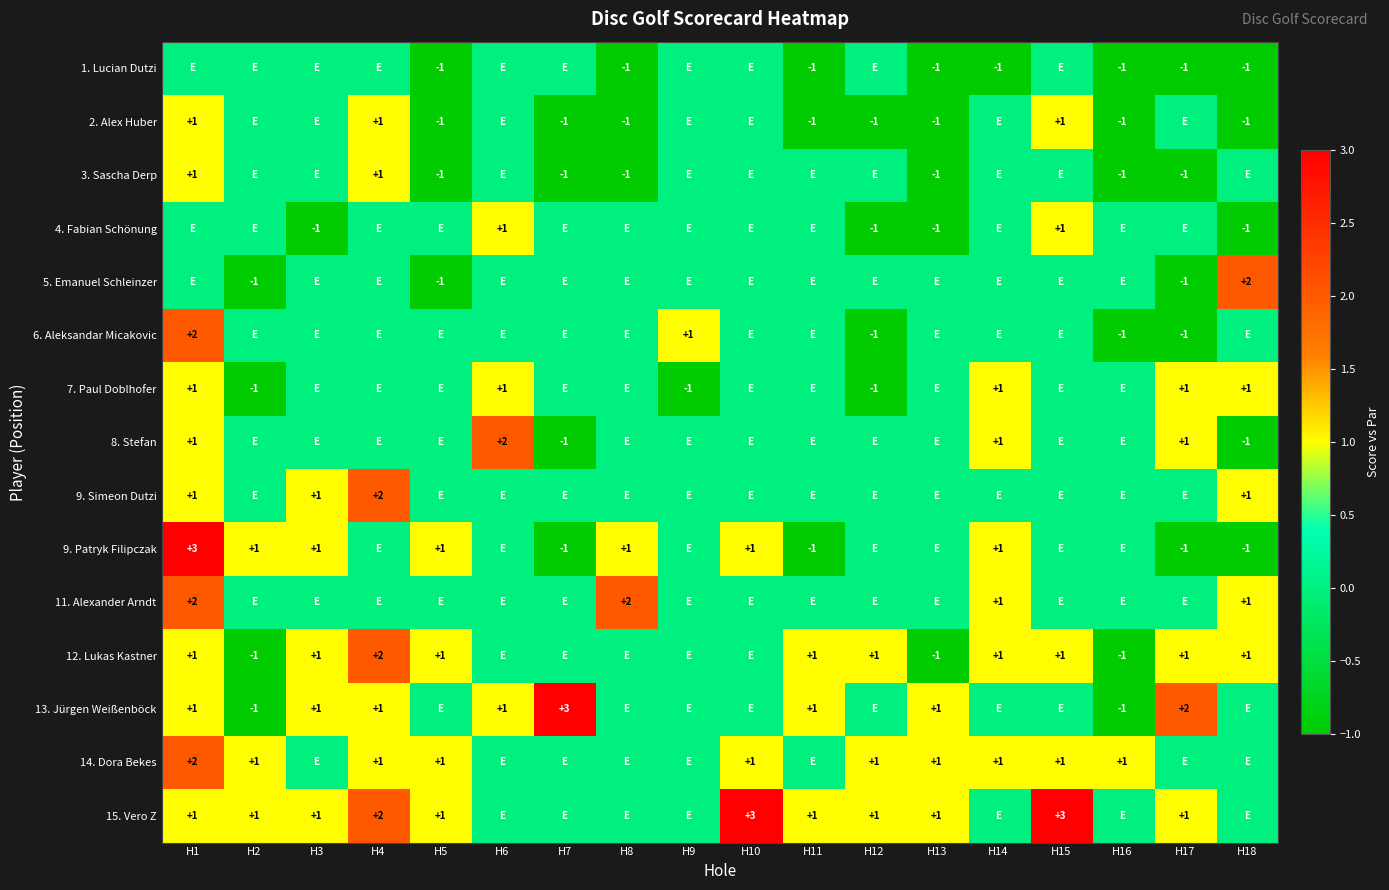

At which category is the sum across all series the highest?

H1